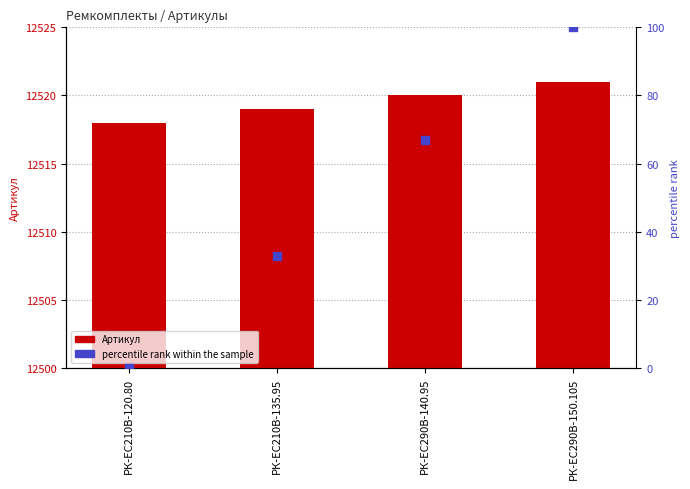

Reading left to right, transcribe all the data shown in this chart.

Артикул: 12518	12519	12520	12521
percentile rank within the sample: 0	33	67	100